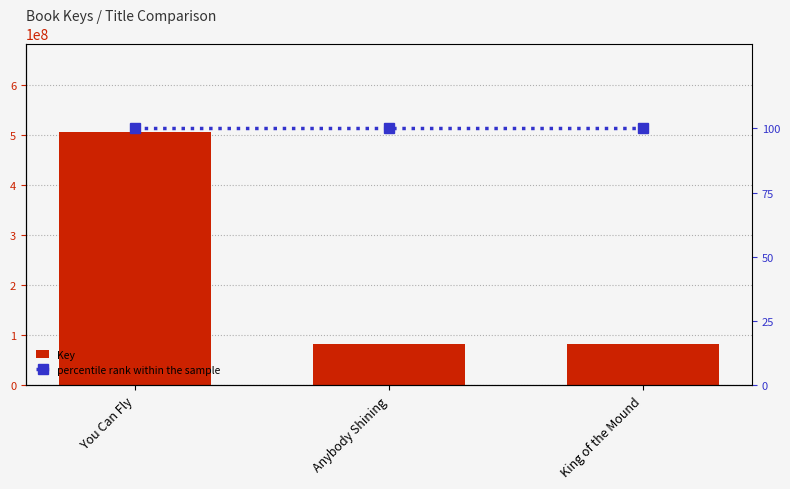

What is the label of the 1st bar from the right?

King of the Mound